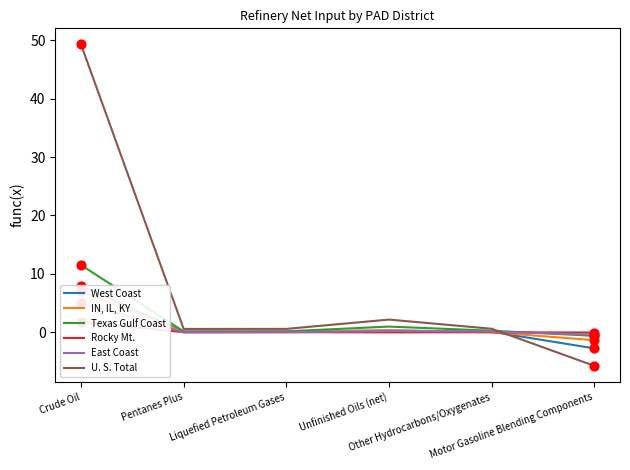

Which series has the largest total across all categories?

U. S. Total